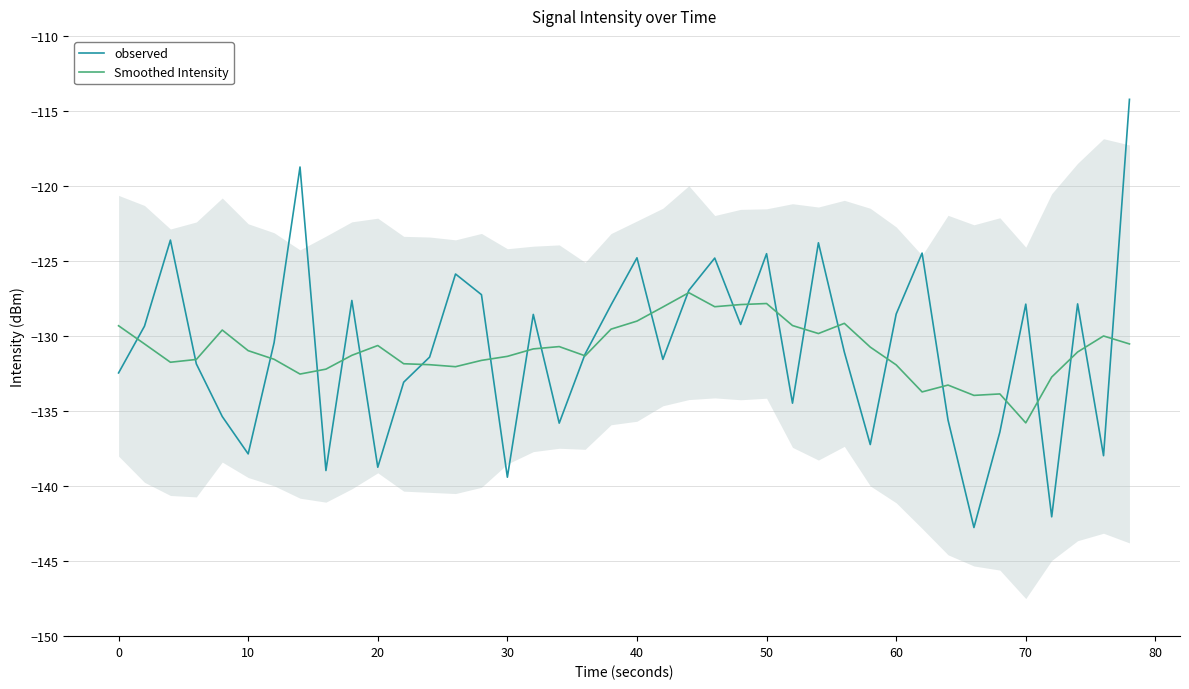

Reading left to right, what are all the values shown in this chart?

observed: -132.5	-129.3	-123.6	-131.9	-135.4	-137.9	-130.4	-118.7	-139.0	-127.6	-138.7	-133.1	-131.4	-125.9	-127.2	-139.4	-128.6	-135.8	-131.2	-127.9	-124.8	-131.6	-127.0	-124.8	-129.2	-124.5	-134.5	-123.8	-131.1	-137.2	-128.5	-124.5	-135.6	-142.8	-136.4	-127.9	-142.0	-127.9	-138.0	-114.2
Smoothed Intensity: -129.3	-130.5	-131.7	-131.6	-129.6	-131.0	-131.5	-132.5	-132.2	-131.3	-130.6	-131.8	-131.9	-132.0	-131.6	-131.4	-130.9	-130.7	-131.3	-129.5	-129.0	-128.1	-127.1	-128.0	-127.9	-127.8	-129.3	-129.8	-129.2	-130.7	-131.9	-133.7	-133.3	-134.0	-133.9	-135.8	-132.7	-131.1	-130.0	-130.5